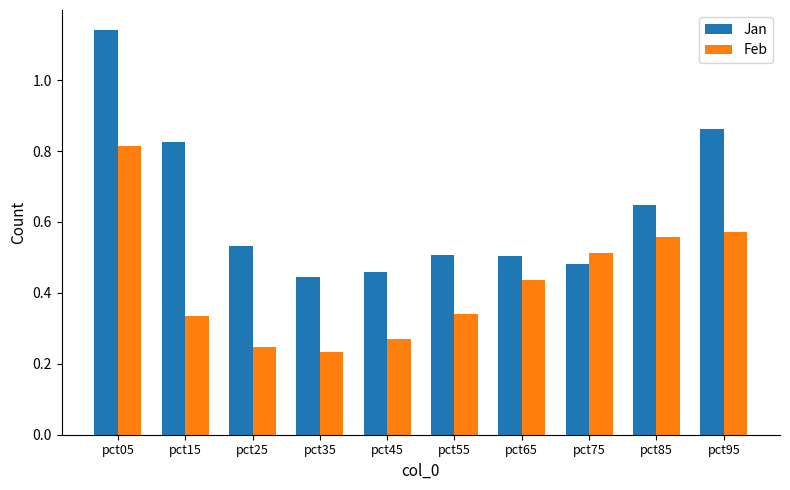

Which series has the largest total across all categories?

Jan